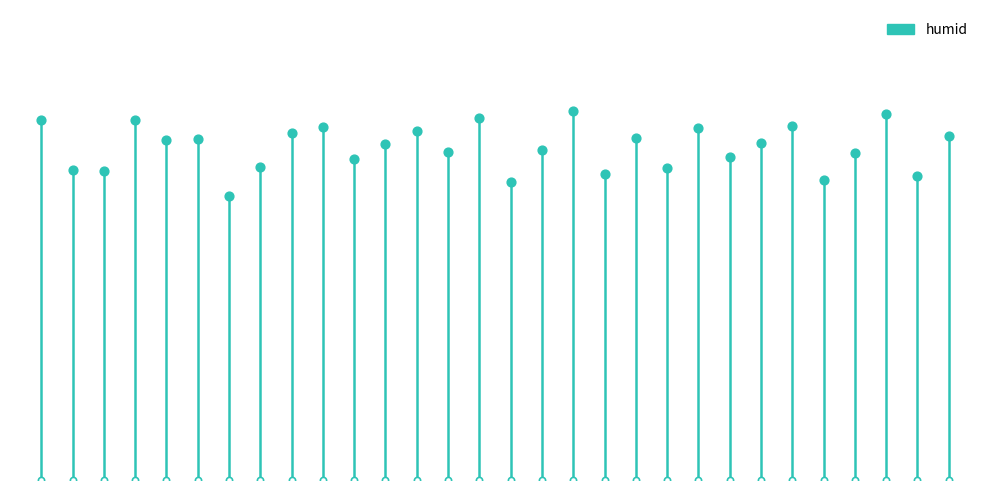

What is the ratio of the value at 04-01 16:00 to the value at 04-01 18:00?

0.9